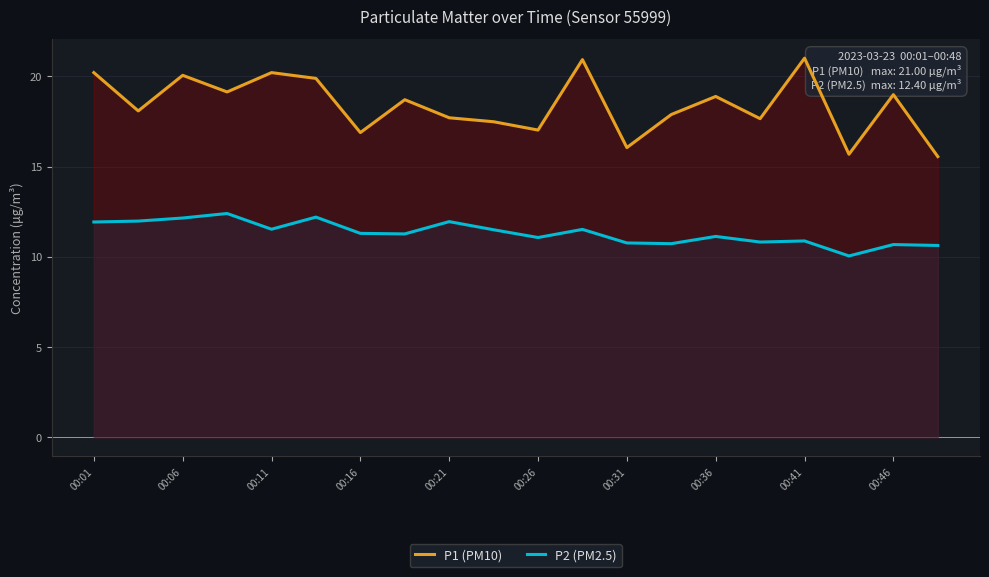

Reading left to right, transcribe all the data shown in this chart.

P1 (PM10): 20.2	18.1	20.1	19.1	20.2	19.9	16.9	18.7	17.7	17.5	17.0	20.9	16.1	17.9	18.9	17.6	21.0	15.7	19.0	15.6
P2 (PM2.5): 11.9	12.0	12.2	12.4	11.5	12.2	11.3	11.3	11.9	11.5	11.1	11.5	10.8	10.7	11.1	10.8	10.9	10.1	10.7	10.6